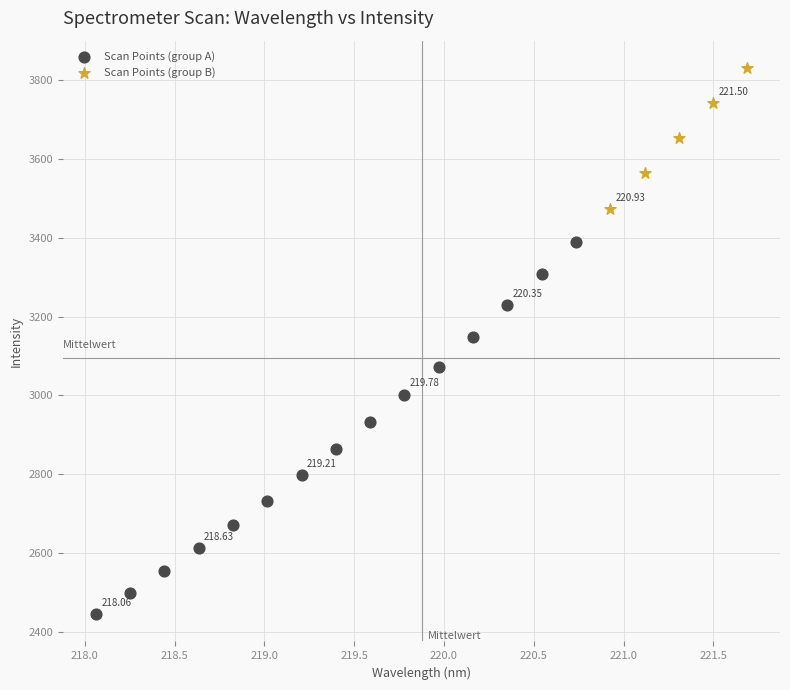

Which series reaches the maximum Y coordinate?

Scan Points (group B)